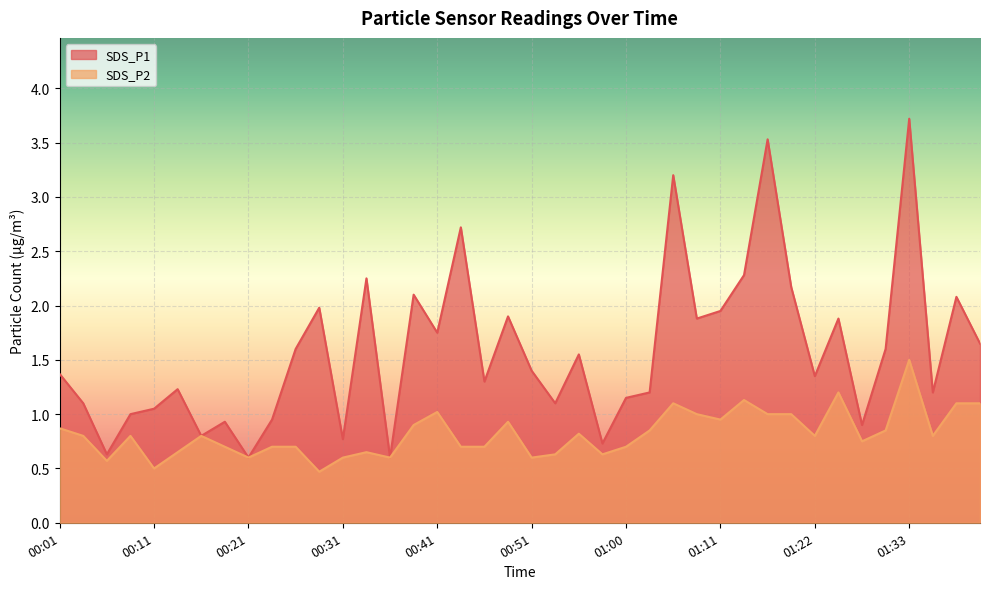

At which label is SDS_P1 closest to 2?

00:28